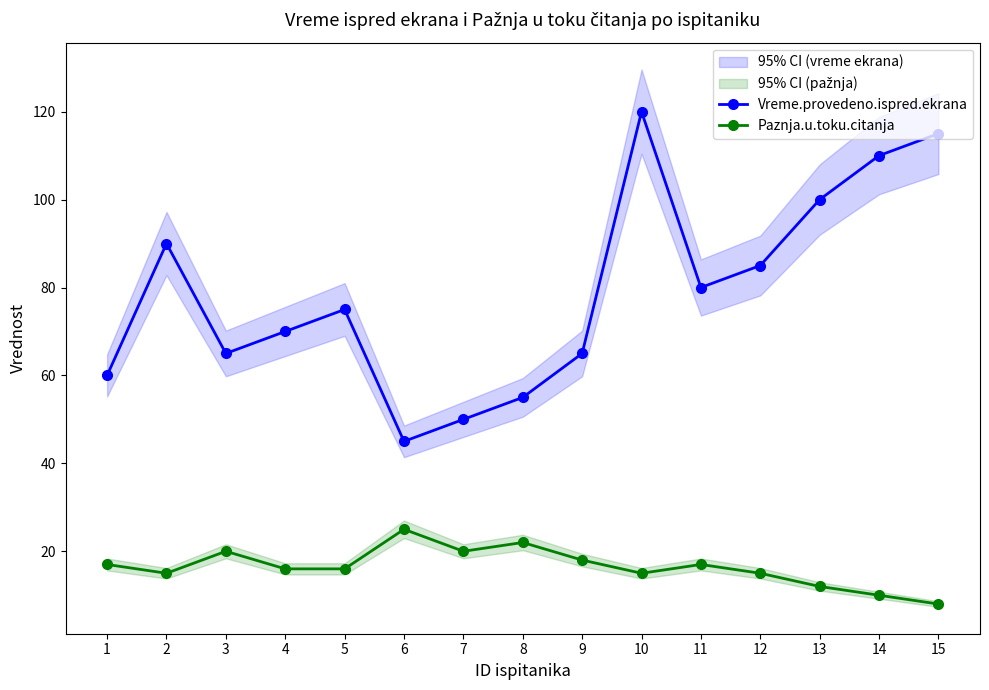

What is the difference between the highest and lowest values at 2?

75